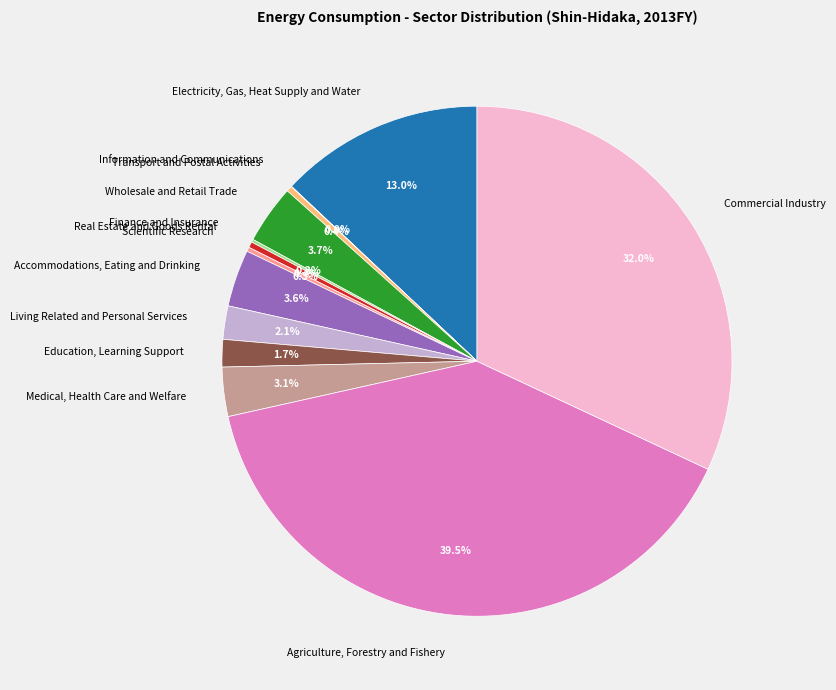

Is there a majority slice in this chart?

No